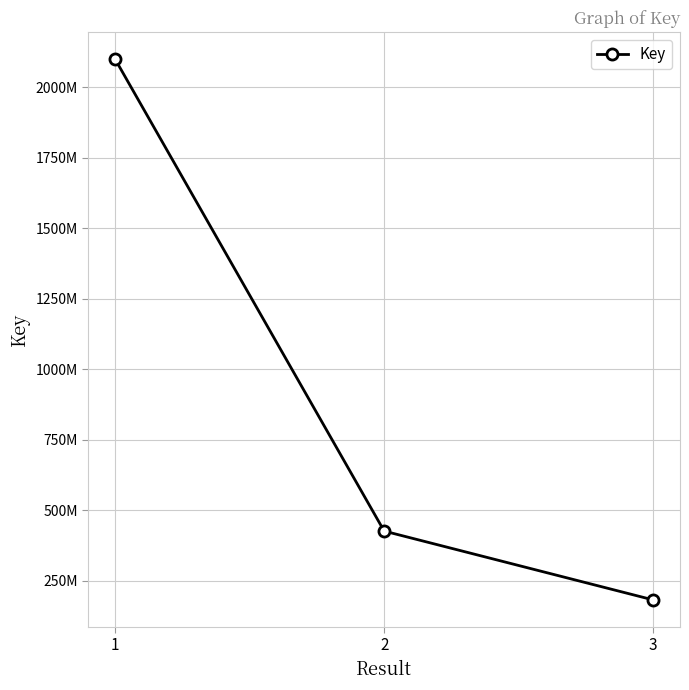

Approximately how many times larger is the value at 3 compared to 1?

0.1